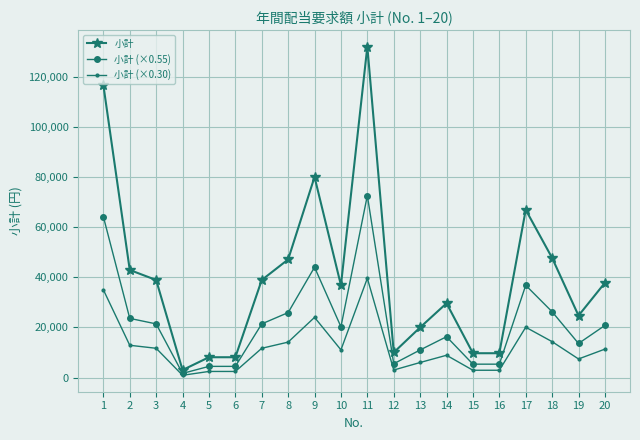

What is the average value of the 小計 (×0.30) series?

12129.0